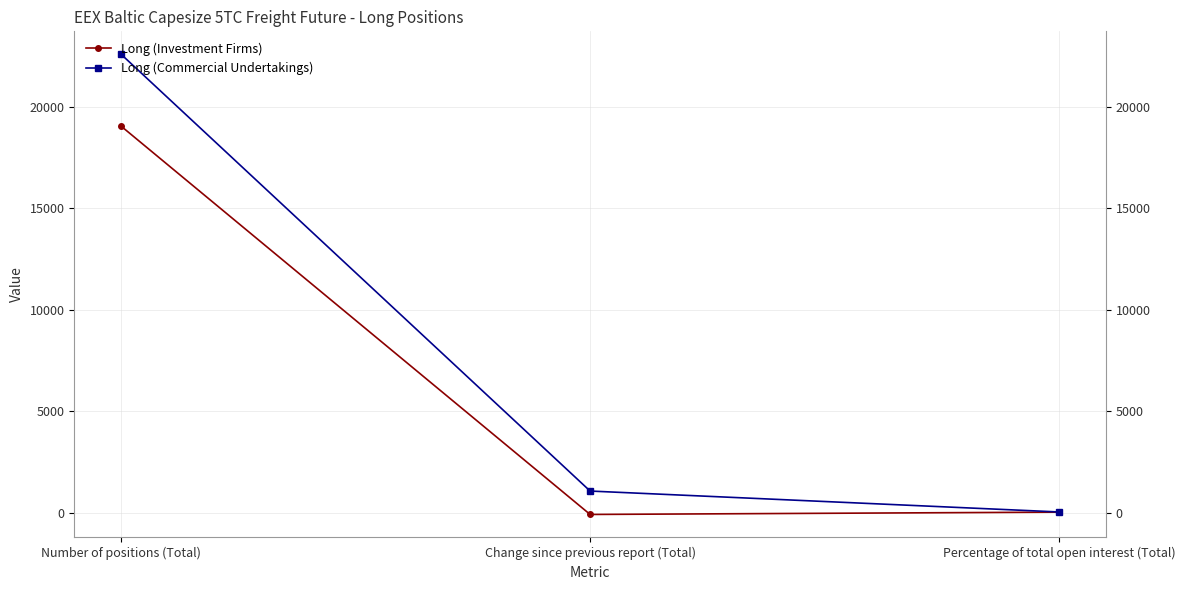

The value of Long (Investment Firms) at Change since previous report (Total) is -70.3. True or false?

True